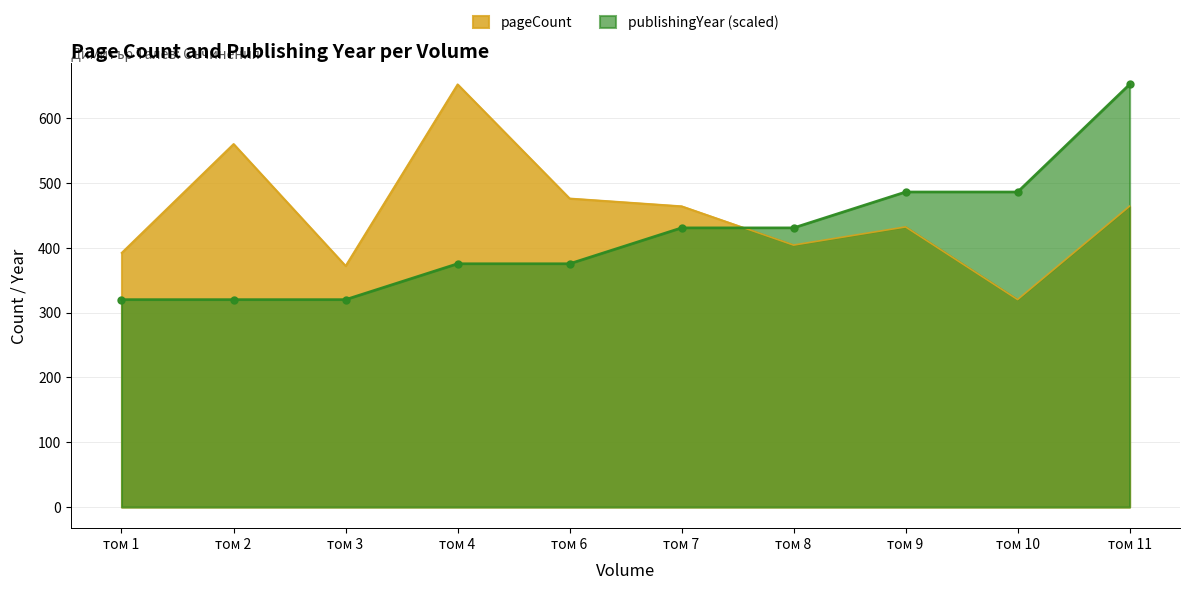

Count the publishingYear values in the range 320 to 486.

9